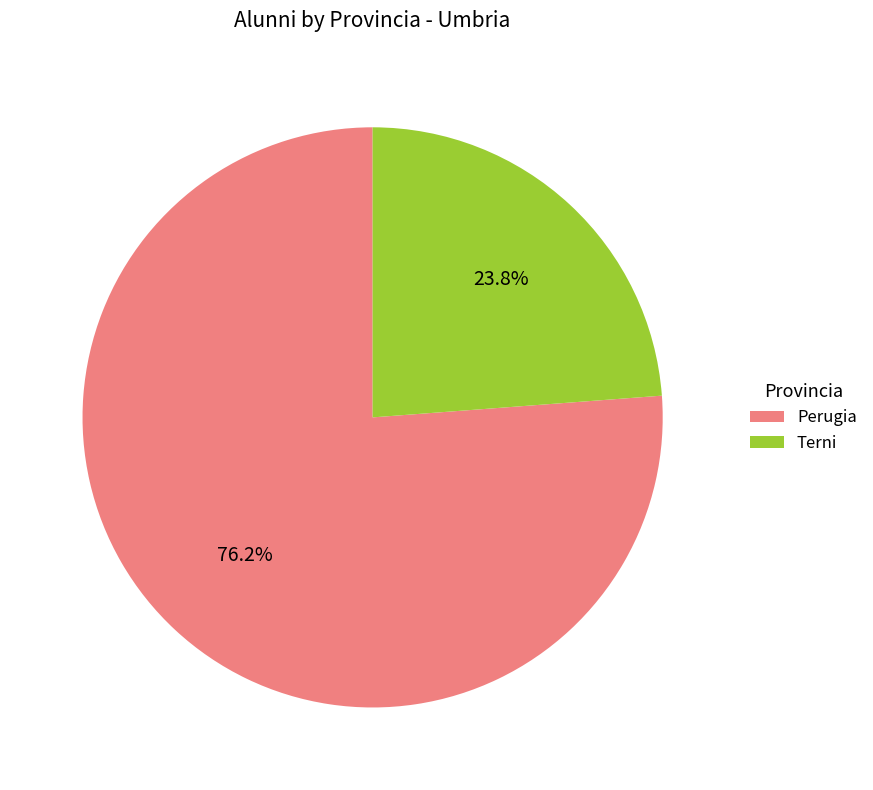

To the nearest percent, what is the combined percentage of Terni and Perugia?

100%